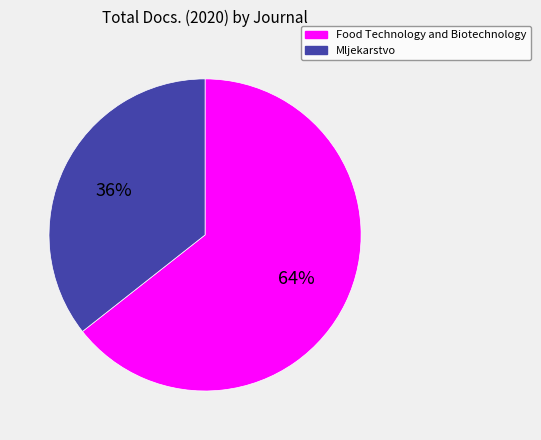

What is the majority slice?

Food Technology and Biotechnology